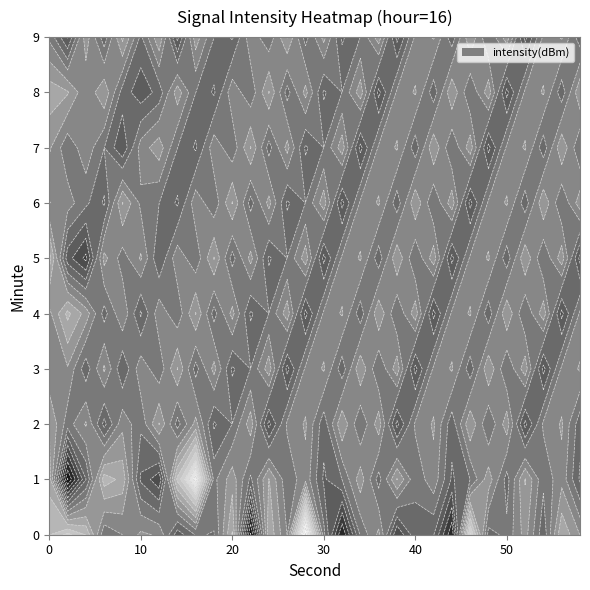

Reading left to right, extract all data points from this chart.

0: 0=-112.4	1=-113.0	2=-113.3	3=-114.1	4=-113.9	5=-112.5	6=-114.2	7=-113.7	8=-113.0	9=-114.3
2: 0=-111.7	1=-117.6	2=-114.5	3=-113.8	4=-112.7	5=-115.4	6=-114.0	7=-114.6	8=-113.2	9=-115.7
4: 0=-112.3	1=-115.2	2=-113.7	3=-115.0	4=-113.5	5=-116.2	6=-114.6	7=-113.9	8=-114.1	9=-113.5
6: 0=-114.6	1=-112.5	2=-115.3	3=-113.7	4=-114.9	5=-113.6	6=-115.2	7=-114.7	8=-113.3	9=-115.0
8: 0=-114.2	1=-112.9	2=-113.9	3=-115.1	4=-113.8	5=-114.5	6=-113.2	7=-115.6	8=-114.9	9=-113.1
10: 0=-113.6	1=-115.2	2=-114.6	3=-113.9	4=-115.2	5=-113.7	6=-114.3	7=-114.0	8=-115.5	9=-114.8
12: 0=-113.8	1=-116.0	2=-113.2	3=-114.6	4=-113.9	5=-115.1	6=-114.7	7=-113.5	8=-115.0	9=-113.3
14: 0=-115.4	1=-112.2	2=-114.9	3=-113.2	4=-114.6	5=-113.9	6=-115.2	7=-114.7	8=-113.5	9=-115.8
16: 0=-114.6	1=-110.2	2=-113.6	3=-114.9	4=-113.2	5=-114.6	6=-113.9	7=-115.2	8=-114.7	9=-113.5
18: 0=-114.7	1=-114.4	2=-115.2	3=-113.6	4=-114.9	5=-113.2	6=-114.6	7=-113.9	8=-115.2	9=-114.7
20: 0=-112.7	1=-113.5	2=-114.7	3=-115.2	4=-113.6	5=-114.9	6=-113.2	7=-114.6	8=-113.9	9=-115.2
22: 0=-117.6	1=-114.8	2=-113.5	3=-114.7	4=-115.2	5=-113.6	6=-114.9	7=-113.2	8=-114.6	9=-113.9
24: 0=-112.9	1=-113.2	2=-115.8	3=-113.5	4=-114.7	5=-115.2	6=-113.6	7=-114.9	8=-113.2	9=-114.6
26: 0=-114.2	1=-114.6	2=-114.1	3=-115.8	4=-113.5	5=-114.7	6=-115.2	7=-113.6	8=-114.9	9=-113.2
28: 0=-109.4	1=-113.9	2=-113.7	3=-114.1	4=-115.8	5=-113.5	6=-114.7	7=-115.2	8=-113.6	9=-114.9
30: 0=-114.5	1=-115.2	2=-115.0	3=-113.7	4=-114.1	5=-115.8	6=-113.5	7=-114.7	8=-115.2	9=-113.6
32: 0=-117.1	1=-114.7	2=-113.3	3=-115.0	4=-113.7	5=-114.1	6=-115.8	7=-113.5	8=-114.7	9=-115.2
34: 0=-114.6	1=-113.5	2=-114.7	3=-113.3	4=-115.0	5=-113.7	6=-114.1	7=-115.8	8=-113.5	9=-114.7
36: 0=-113.6	1=-114.9	2=-113.5	3=-114.7	4=-113.3	5=-115.0	6=-113.7	7=-114.1	8=-115.8	9=-113.5
38: 0=-116.1	1=-113.2	2=-115.8	3=-113.5	4=-114.7	5=-113.3	6=-115.0	7=-113.7	8=-114.1	9=-115.8
40: 0=-114.8	1=-114.6	2=-114.1	3=-115.8	4=-113.5	5=-114.7	6=-113.3	7=-115.0	8=-113.7	9=-114.1
42: 0=-115.1	1=-113.9	2=-113.7	3=-114.1	4=-115.8	5=-113.5	6=-114.7	7=-113.3	8=-115.0	9=-113.7
44: 0=-117.0	1=-115.2	2=-115.0	3=-113.7	4=-114.1	5=-115.8	6=-113.5	7=-114.7	8=-113.3	9=-115.0
46: 0=-111.3	1=-114.7	2=-113.3	3=-115.0	4=-113.7	5=-114.1	6=-115.8	7=-113.5	8=-114.7	9=-113.3
48: 0=-114.9	1=-113.5	2=-114.7	3=-113.3	4=-115.0	5=-113.7	6=-114.1	7=-115.8	8=-113.5	9=-114.7
50: 0=-114.6	1=-114.9	2=-113.5	3=-114.7	4=-113.3	5=-115.0	6=-113.7	7=-114.1	8=-115.8	9=-113.5
52: 0=-113.5	1=-113.2	2=-115.8	3=-113.5	4=-114.7	5=-113.3	6=-115.0	7=-113.7	8=-114.1	9=-115.8
54: 0=-115.0	1=-114.6	2=-114.1	3=-115.8	4=-113.5	5=-114.7	6=-113.3	7=-115.0	8=-113.7	9=-114.1
56: 0=-112.9	1=-113.9	2=-113.7	3=-114.1	4=-115.8	5=-113.5	6=-114.7	7=-113.3	8=-115.0	9=-113.7
58: 0=-113.8	1=-115.2	2=-115.0	3=-113.7	4=-114.1	5=-115.8	6=-113.5	7=-114.7	8=-113.3	9=-115.0